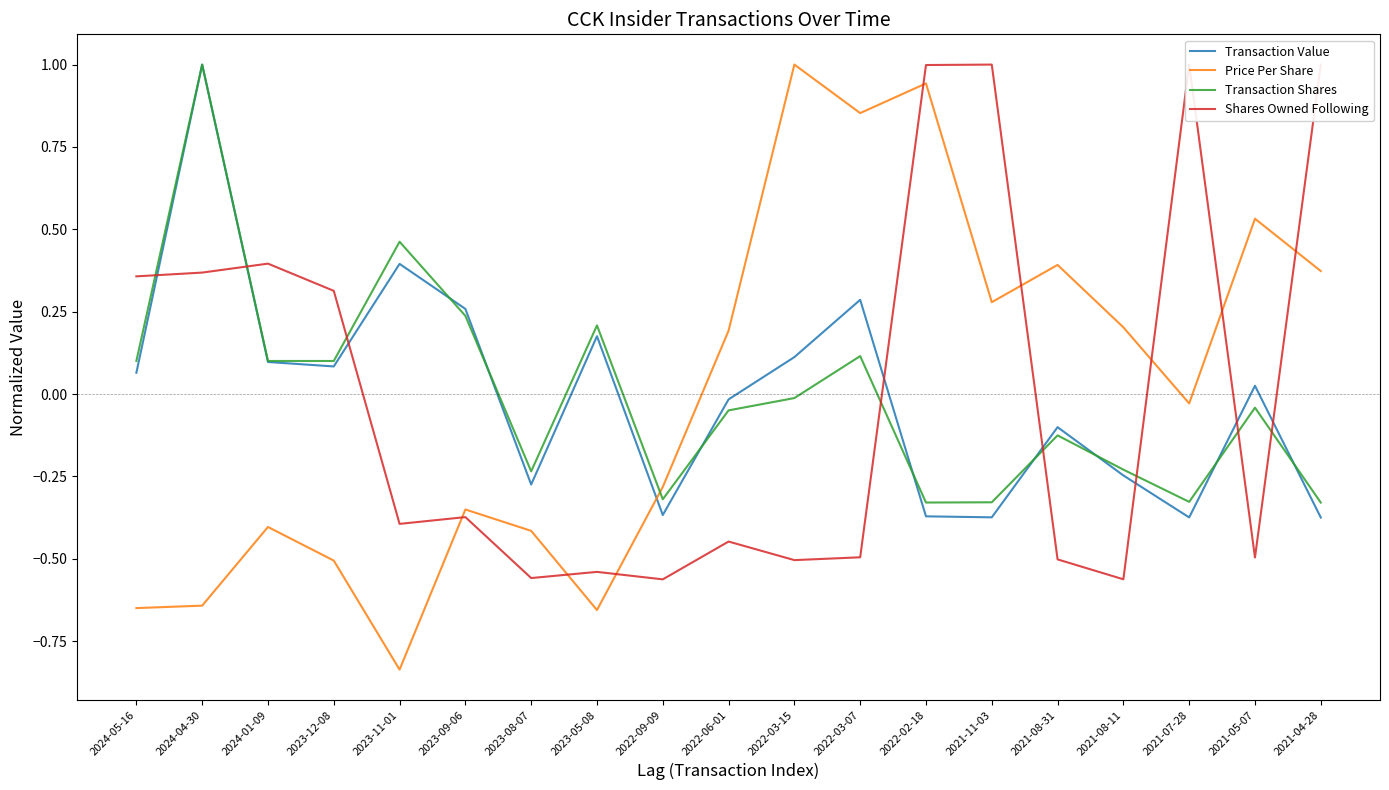

True or false: Shares Owned Following has a value of -0.2 at 2021-05-07.

False